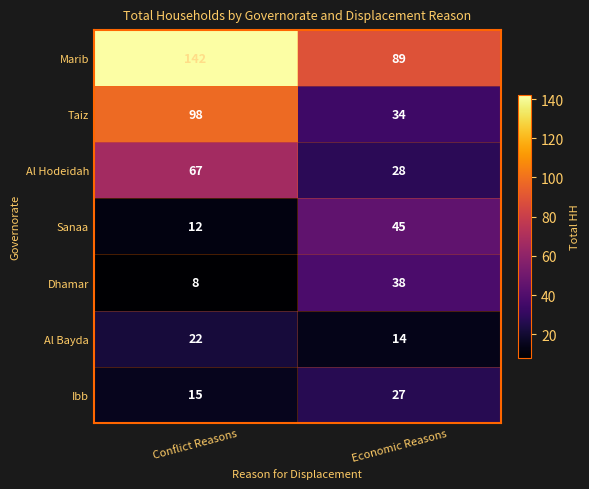

What is the highest value of the Dhamar series?

38